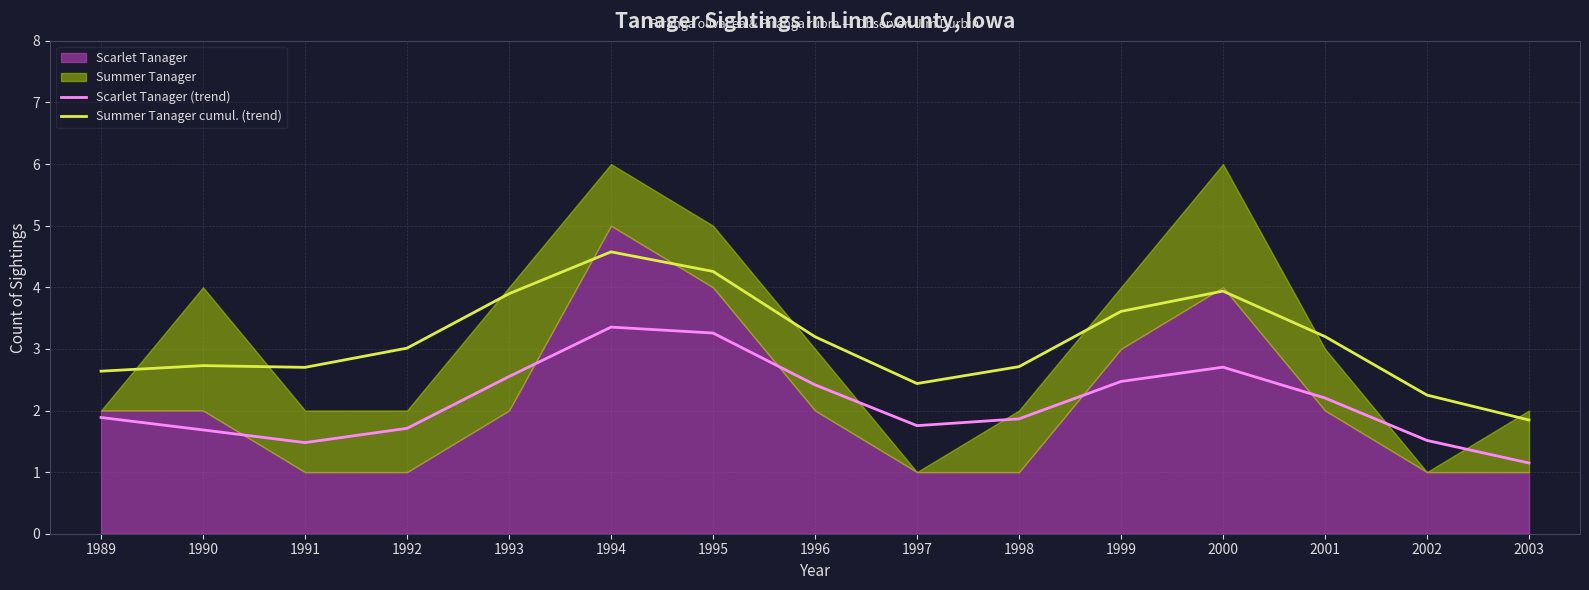

What is the spread (max minus min) of values at 1995?

1.0